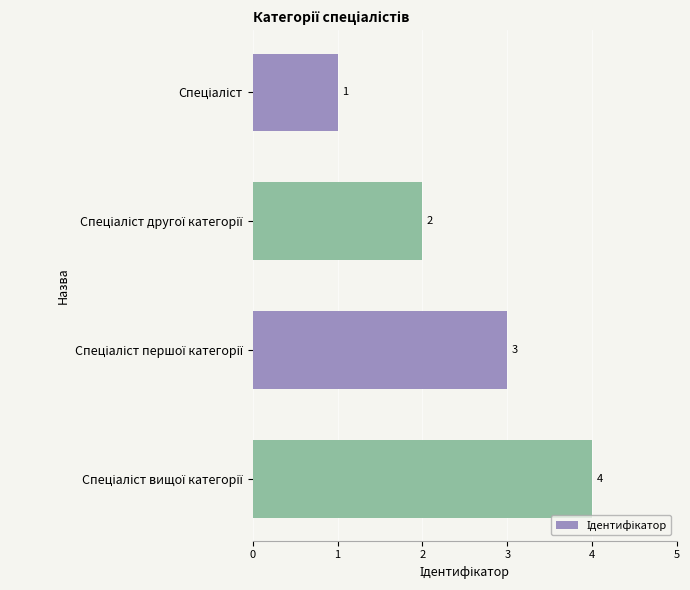

What is the value of the 3rd bar from the top?

3